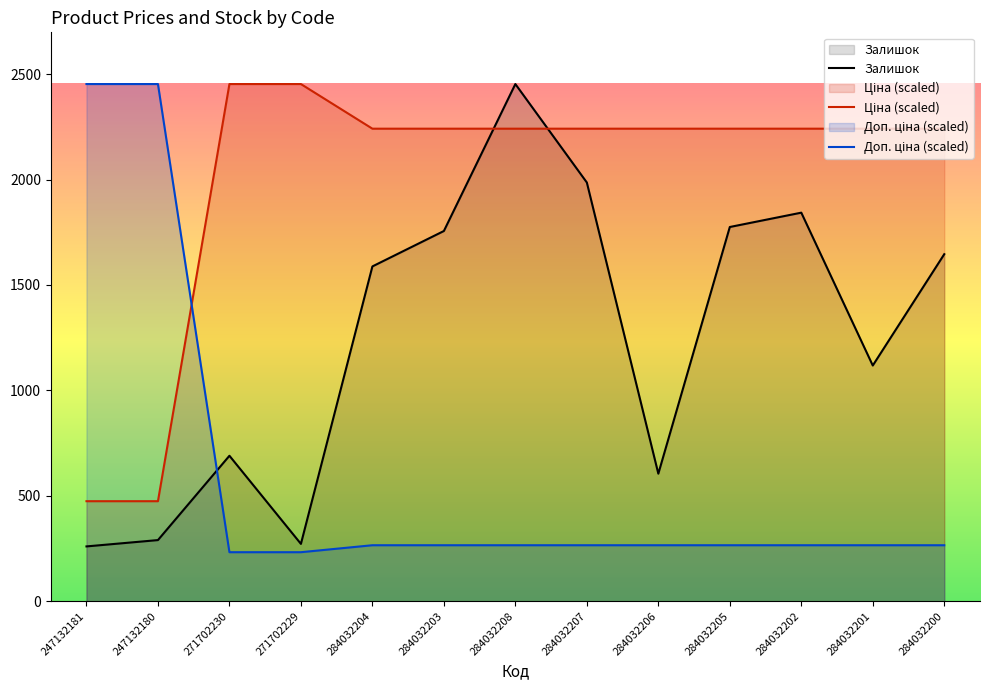

What are all the series names shown in the legend?

Ціна, Доп. ціна, Залишок